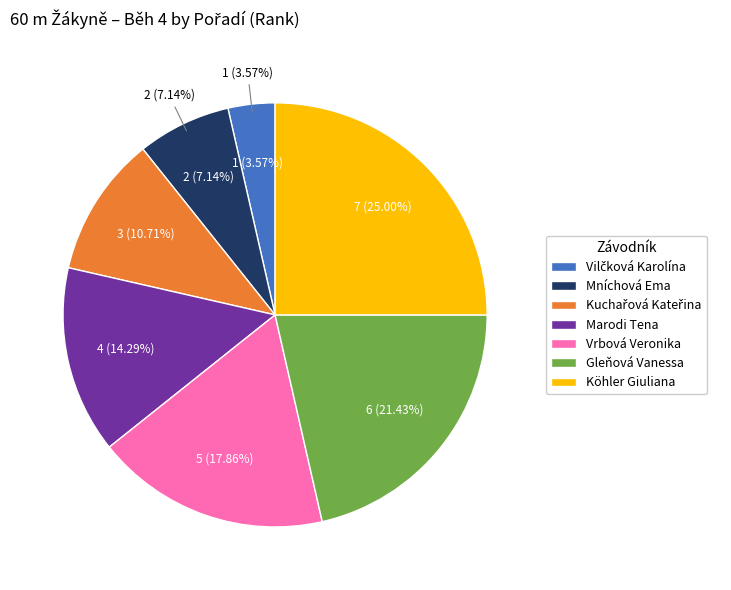

How many slices are in this pie chart?

7